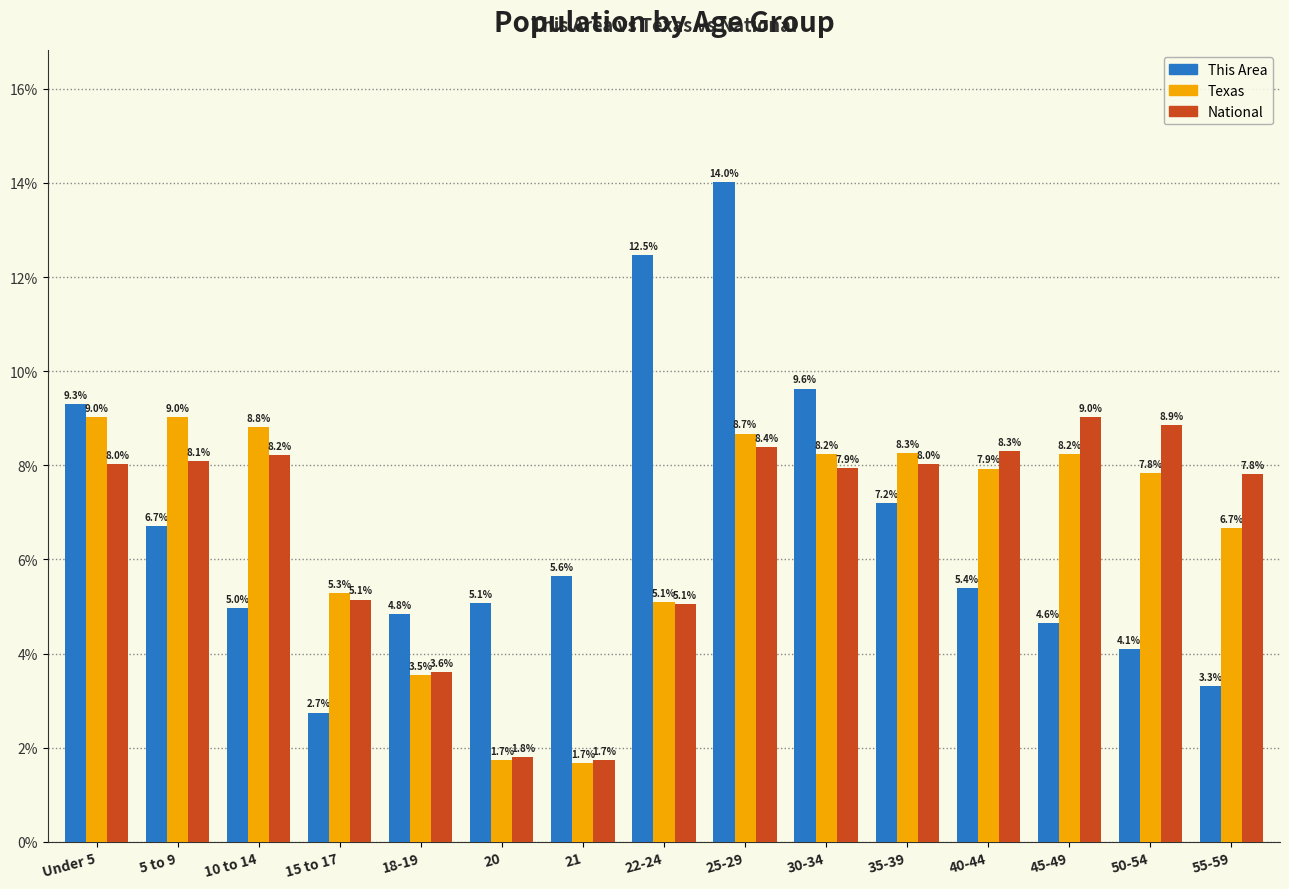

What is the difference between the maximum and minimum values in the This Area series?

11.3